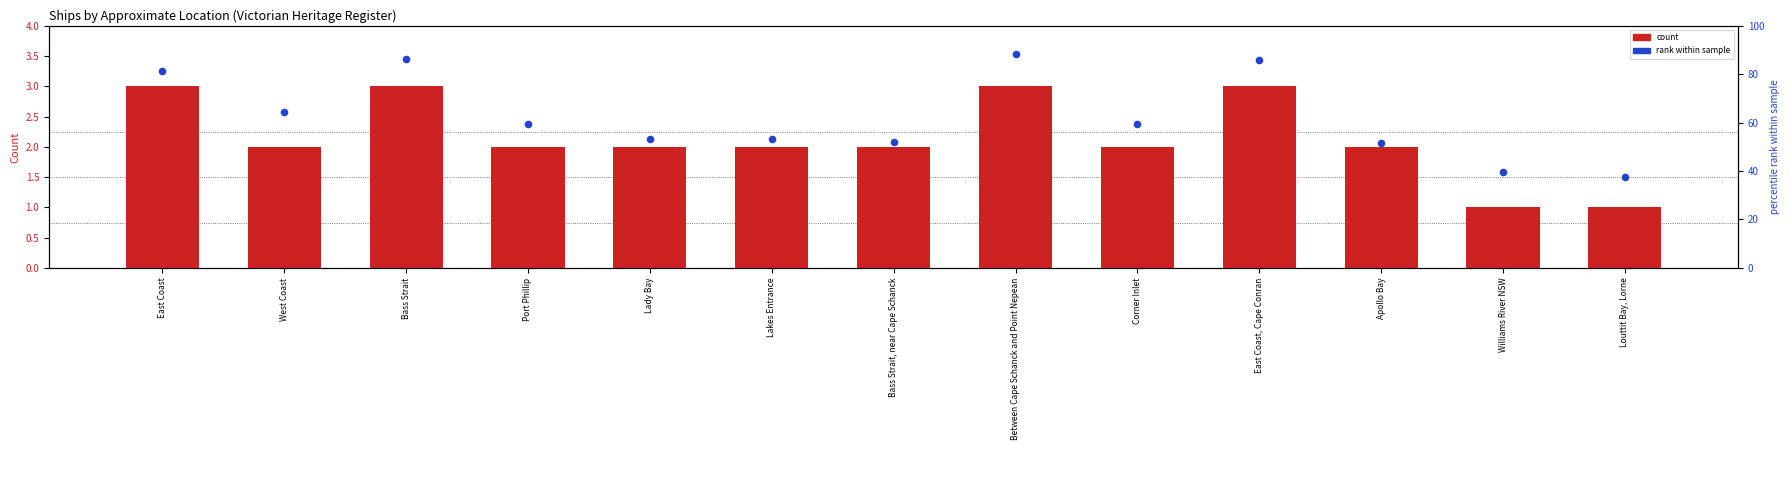

Is the value of count at Louttit Bay, Lorne greater than the value of rank within sample at Lady Bay?

No